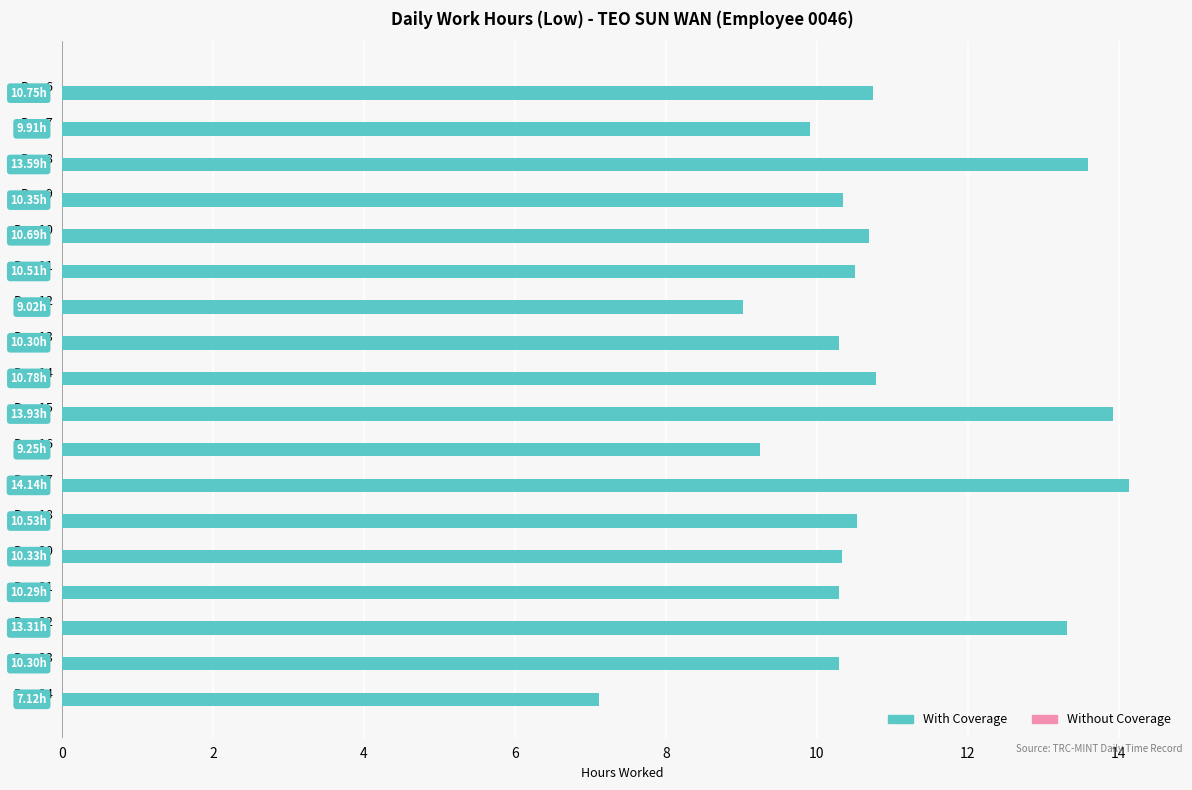

What is the change in value from Day 8 to Day 9?

-3.2